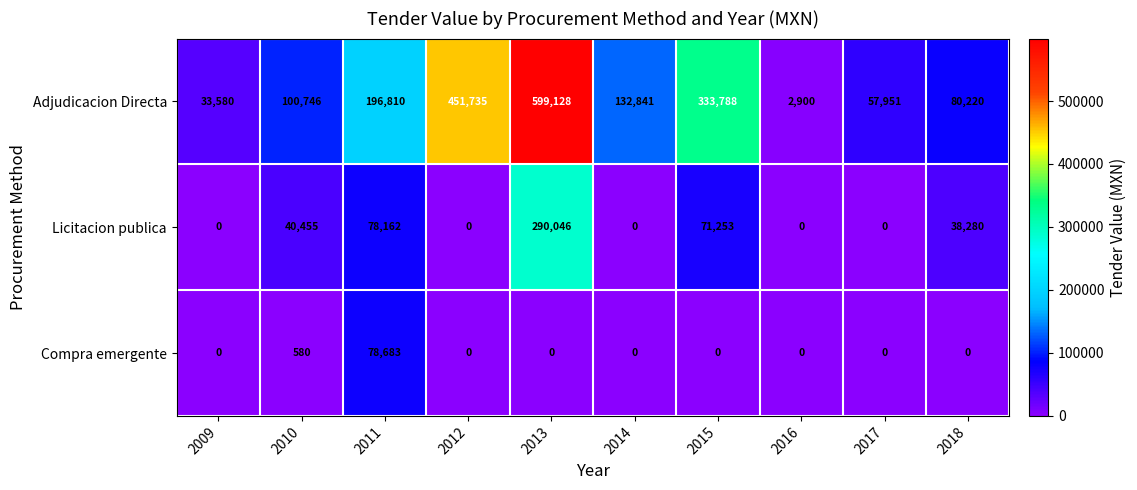

What is the difference between the Adjudicacion Directa values at 2018 and 2015?

253568